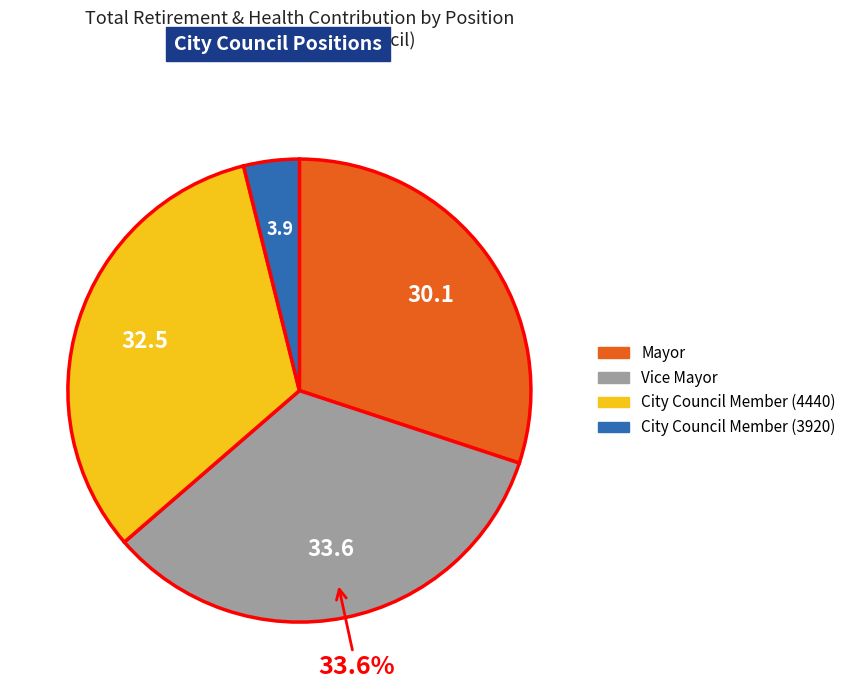

To the nearest percent, what is the average slice percentage?

25%